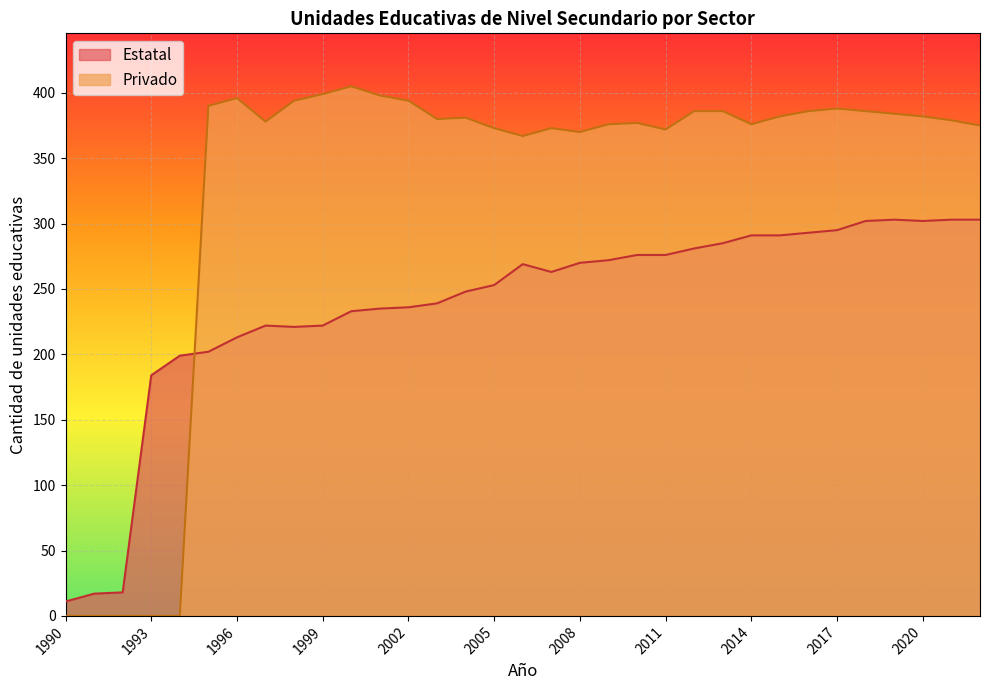

Reading right to left, what are all the values shown in this chart?

Estatal: 303	303	302	303	302	295	293	291	291	285	281	276	276	272	270	263	269	253	248	239	236	235	233	222	221	222	213	202	199	184	18	17	11
Privado: 375	379	382	384	386	388	386	382	376	386	386	372	377	376	370	373	367	373	381	380	394	398	405	399	394	378	396	390	0	0	0	0	0